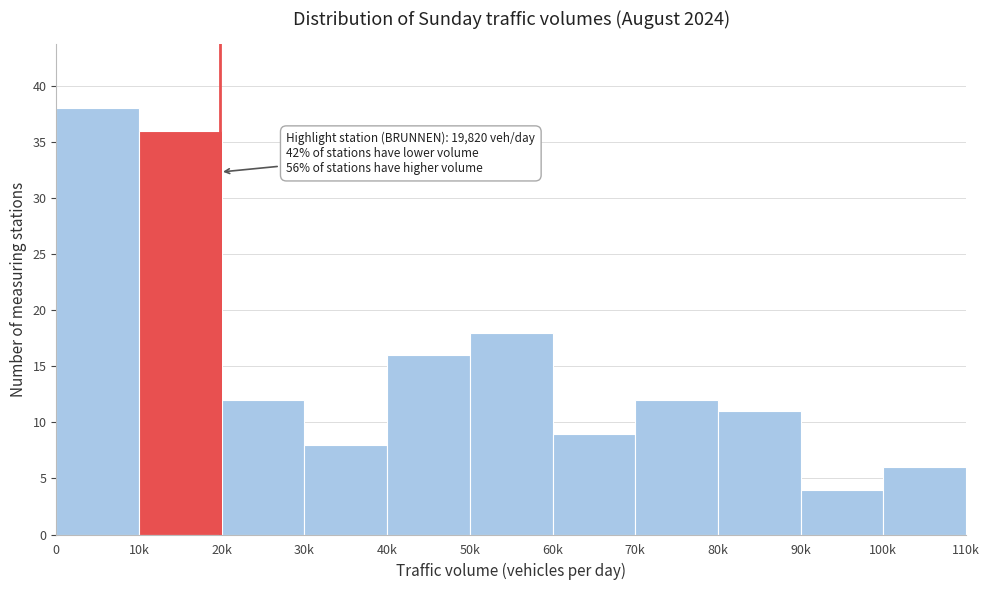

Reading left to right, transcribe all the data shown in this chart.

0=38	10k=36	20k=12	30k=8	40k=16	50k=18	60k=9	70k=12	80k=11	90k=4	100k=6